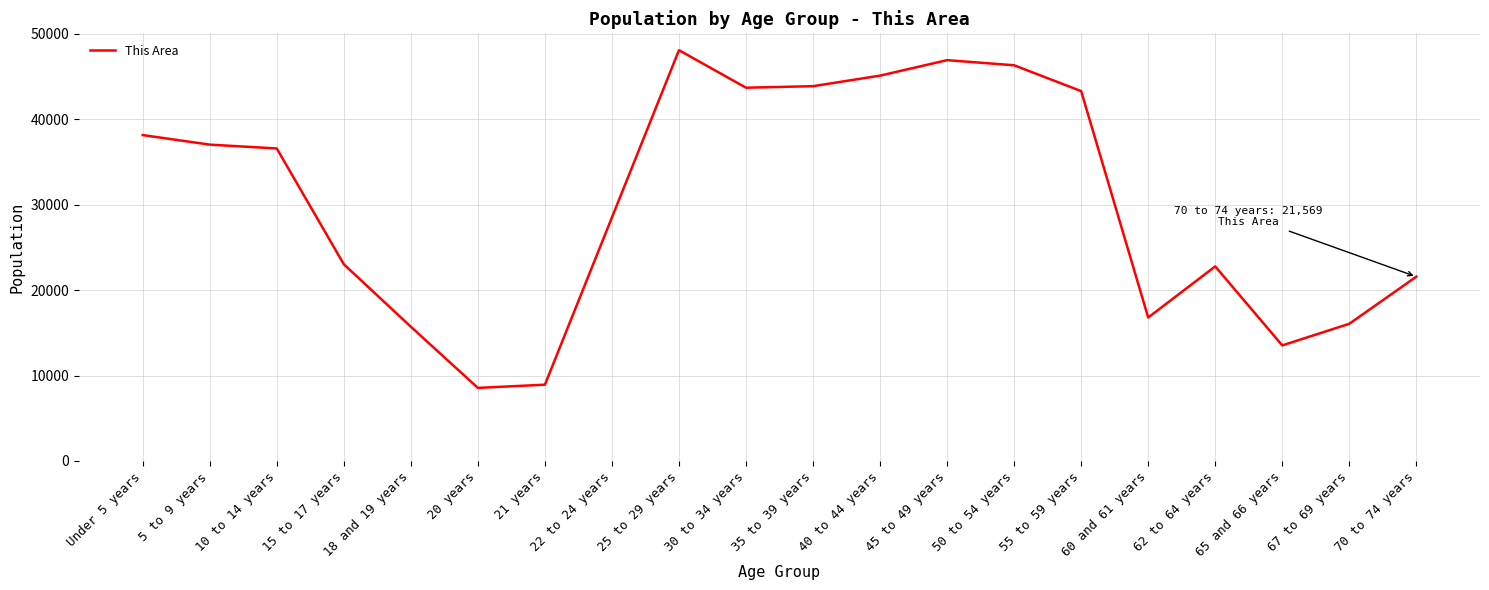

The value at 20 years is 8554. True or false?

True